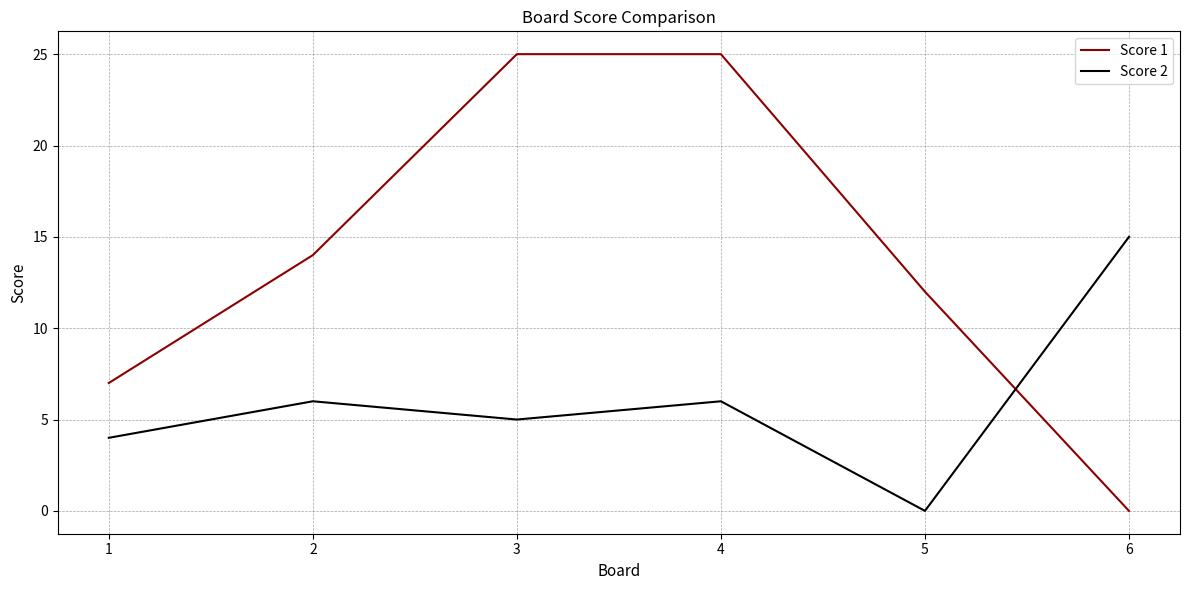

What is the sum of the Score 1 values at 2 and 6?

14